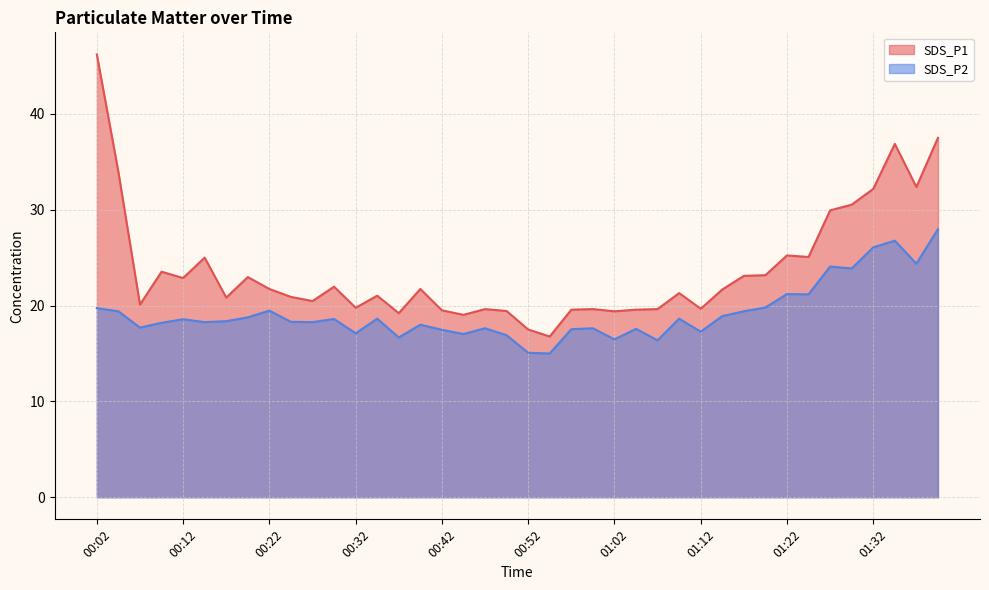

Reading right to left, list all the values displayed in this chart.

SDS_P1: 01:39=37.5	01:37=32.4	01:34=36.9	01:32=32.2	01:29=30.5	01:27=29.9	01:24=25.1	01:22=25.2	01:19=23.2	01:17=23.1	01:14=21.7	01:12=19.7	01:09=21.3	01:07=19.6	01:05=19.6	01:02=19.4	01:00=19.6	00:57=19.6	00:55=16.8	00:52=17.5	00:49=19.4	00:47=19.6	00:44=19.0	00:42=19.5	00:39=21.7	00:37=19.2	00:34=21.0	00:32=19.8	00:29=22.0	00:27=20.5	00:24=20.9	00:22=21.7	00:19=23.0	00:17=20.8	00:14=25.0	00:12=22.9	00:09=23.5	00:07=20.1	00:04=33.9	00:02=46.2
SDS_P2: 01:39=28.0	01:37=24.4	01:34=26.8	01:32=26.1	01:29=23.9	01:27=24.1	01:24=21.2	01:22=21.2	01:19=19.8	01:17=19.4	01:14=18.9	01:12=17.3	01:09=18.6	01:07=16.4	01:05=17.6	01:02=16.5	01:00=17.6	00:57=17.5	00:55=15.0	00:52=15.1	00:49=16.9	00:47=17.6	00:44=17.0	00:42=17.5	00:39=18.0	00:37=16.7	00:34=18.6	00:32=17.1	00:29=18.6	00:27=18.3	00:24=18.3	00:22=19.5	00:19=18.8	00:17=18.4	00:14=18.3	00:12=18.6	00:09=18.2	00:07=17.7	00:04=19.4	00:02=19.7